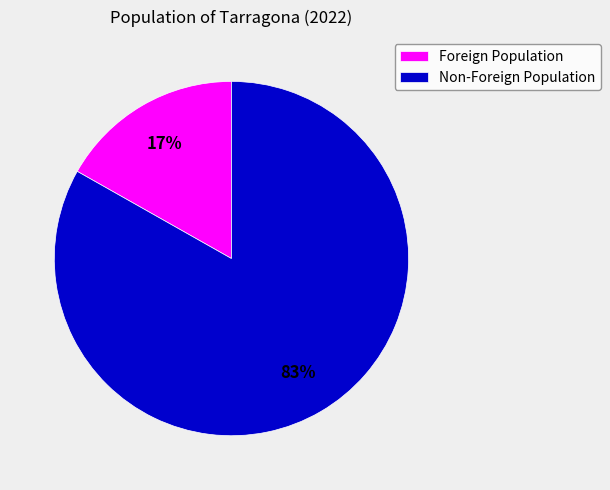

Which slice represents more than half of the pie?

Non-Foreign Population